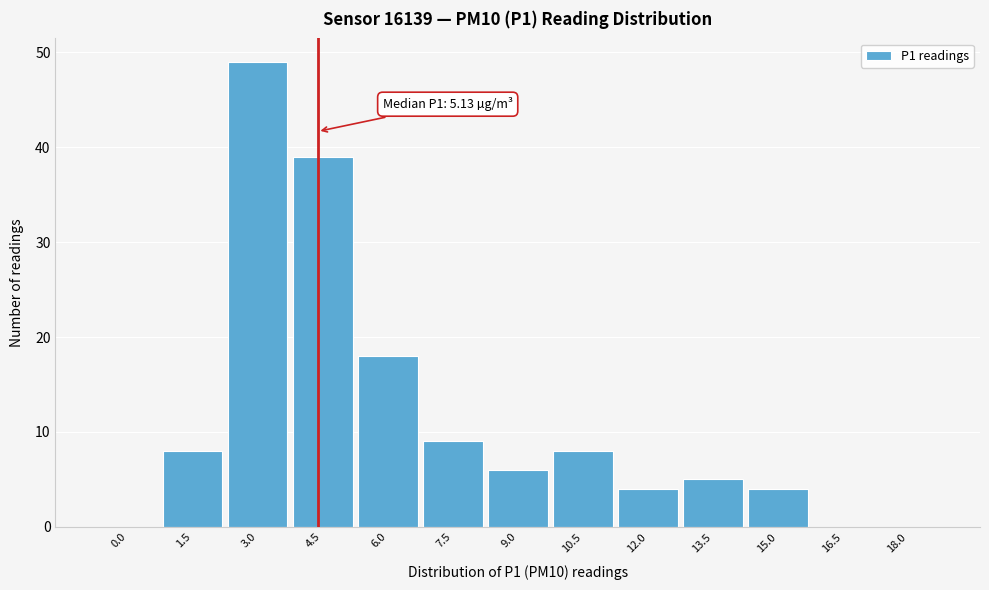

Reading left to right, what are all the values shown in this chart?

0.0=0	1.5=8	3.0=49	4.5=39	6.0=18	7.5=9	9.0=6	10.5=8	12.0=4	13.5=5	15.0=4	16.5=0	18.0=0